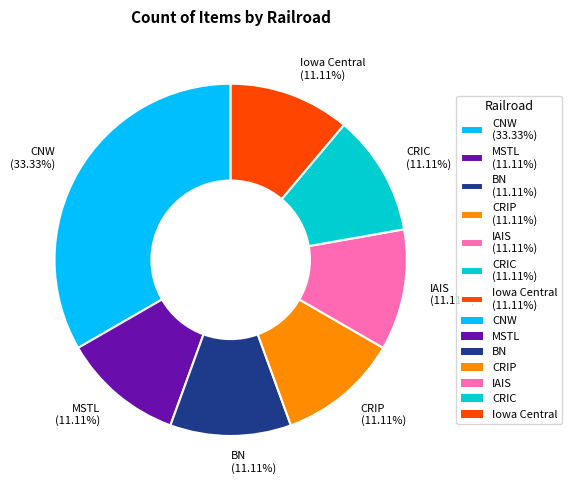

How many slices are in this pie chart?

7